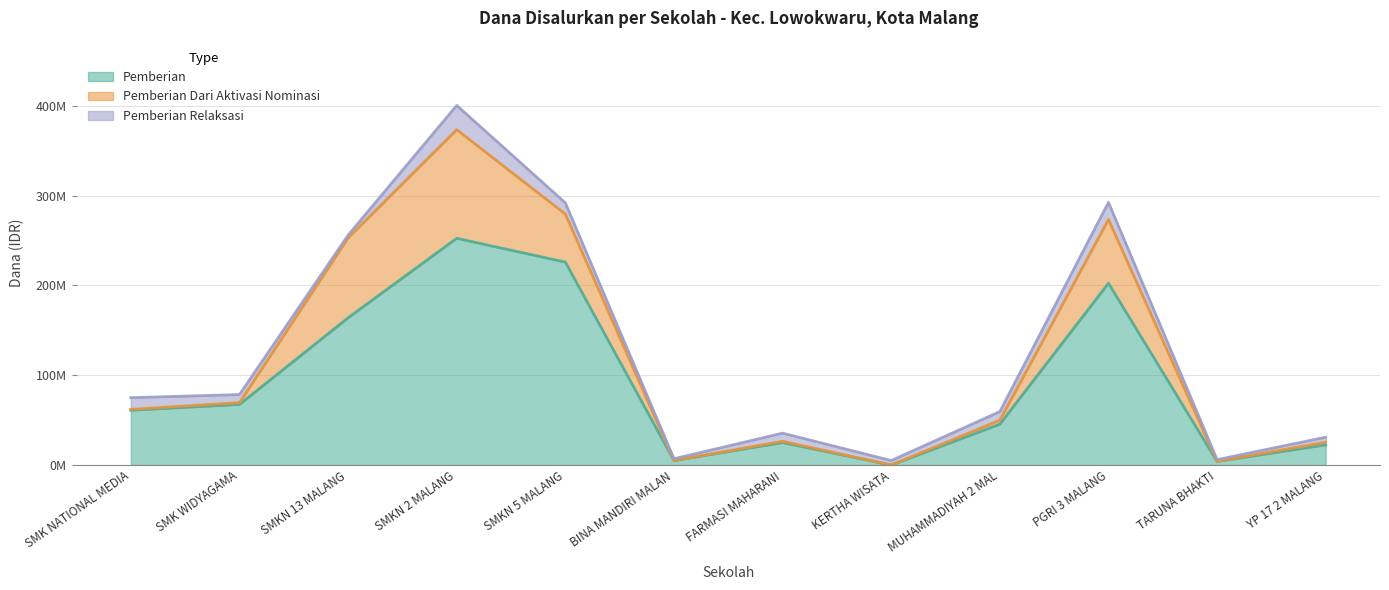

At which category does Pemberian Relaksasi reach its first local peak?

SMKN 2 MALANG